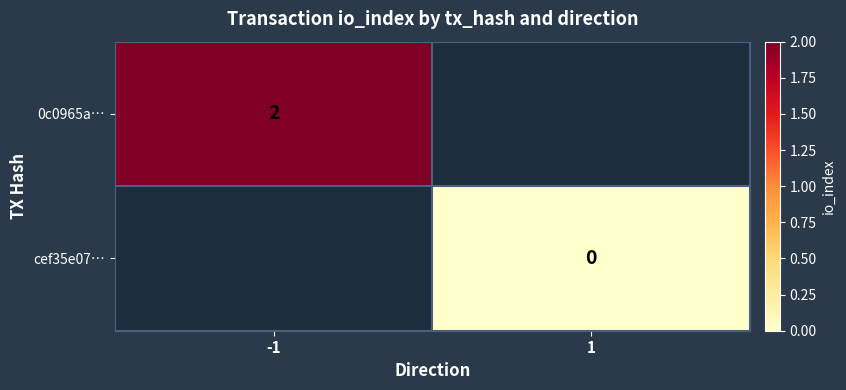

The 0c0965a… series shows 3 at -1. True or false?

False